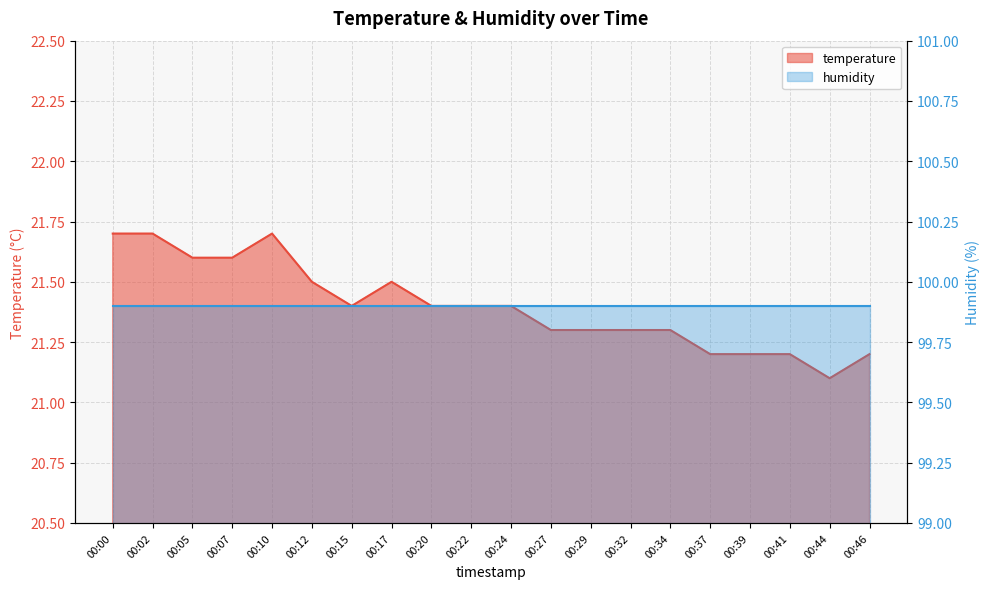

How many interior local peaks (higher than both neighbors) does the data have?

2